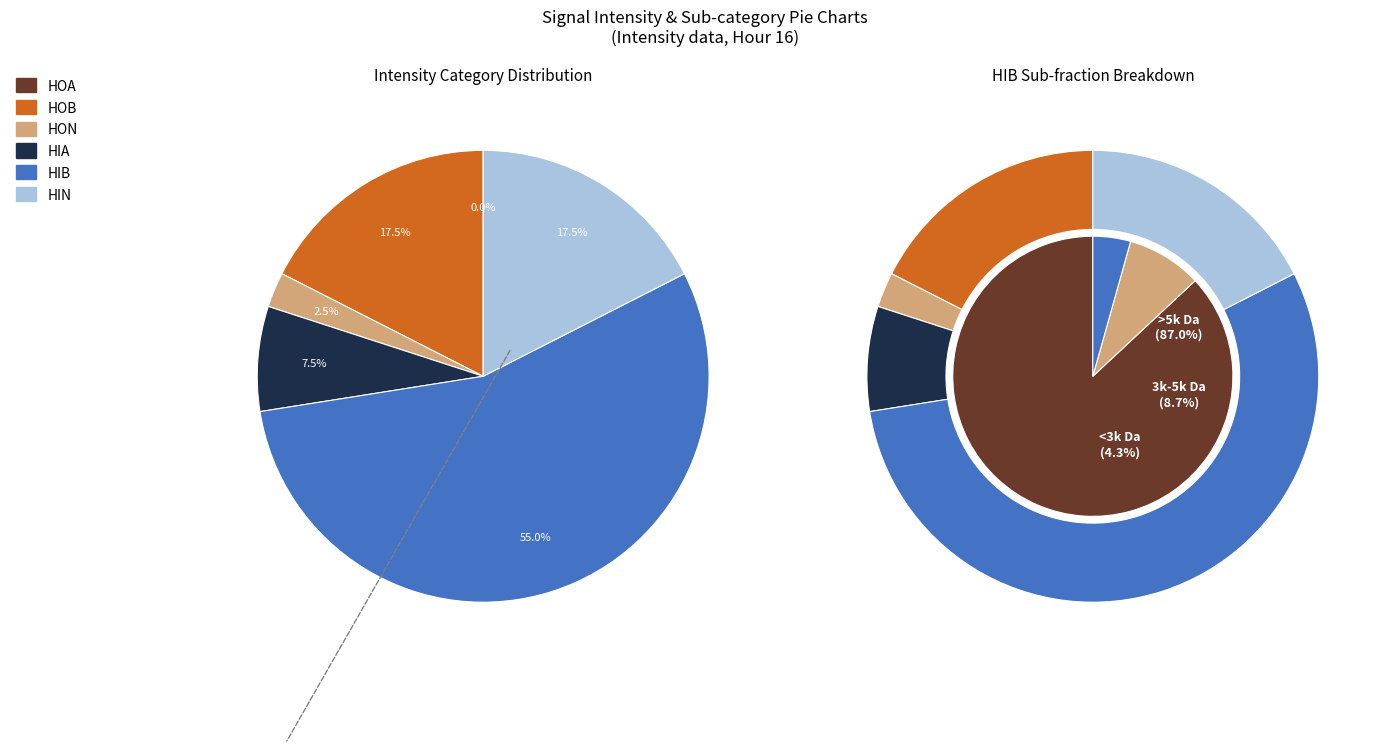

The 50 slice represents 24% of the pie. True or false?

False